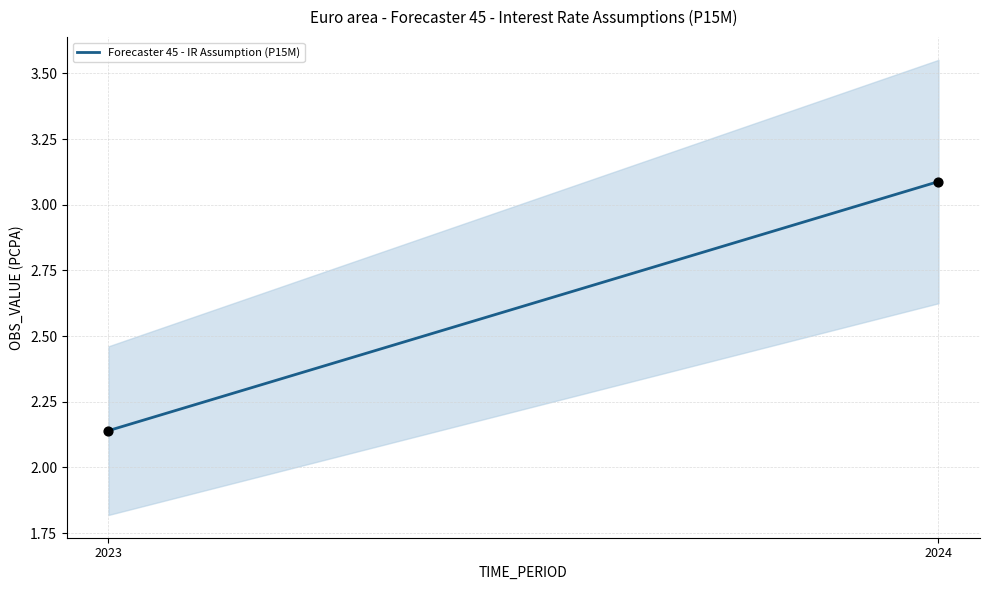

What is the average Y value?

2.6